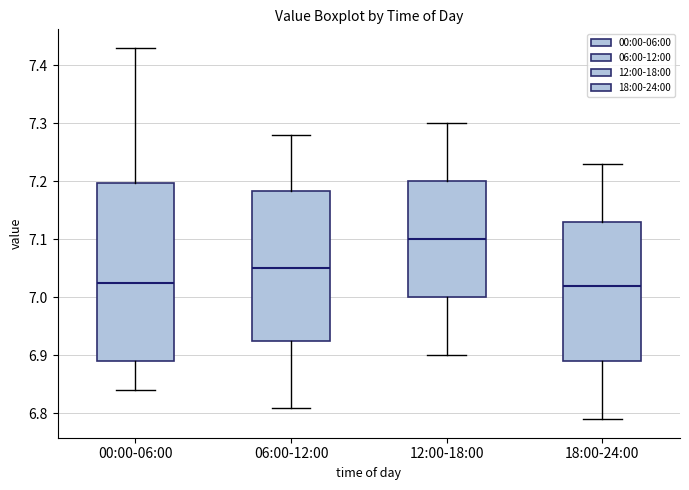

Reading left to right, read every box against the y-axis: the position of its median line, the range the box covers, and the ends of its whiskers. The values are not printed on the chart, so give them approximately, as read against the axis.

00:00-06:00: median 7.03, box 6.89 to 7.20, whiskers 6.84 to 7.43
06:00-12:00: median 7.05, box 6.93 to 7.18, whiskers 6.81 to 7.28
12:00-18:00: median 7.10, box 7.00 to 7.20, whiskers 6.90 to 7.30
18:00-24:00: median 7.02, box 6.89 to 7.13, whiskers 6.79 to 7.23